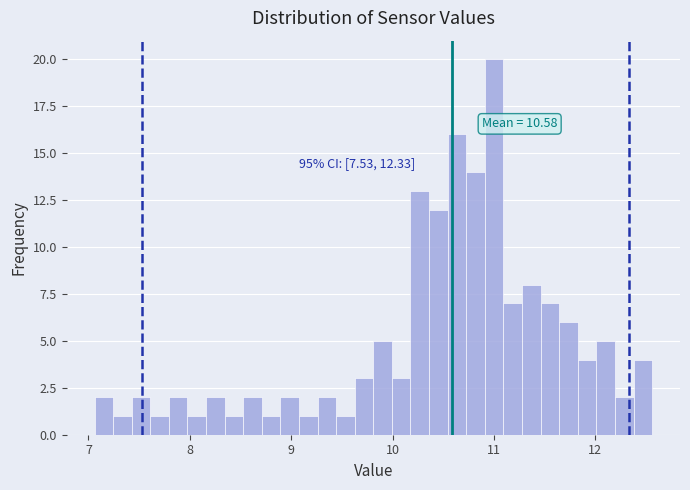

Read against the x-axis, roughly where is the centre of the tallest bar?

11.0